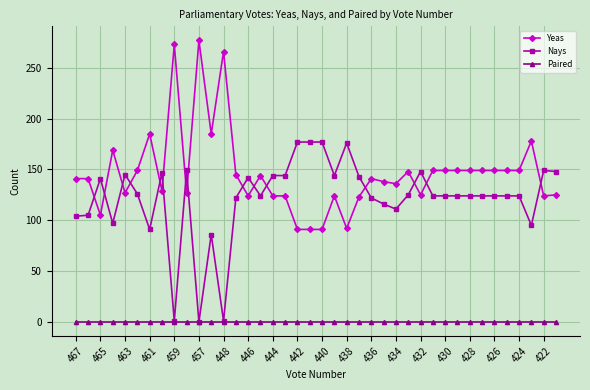

What is the value of the Yeas point at the 32nd from the left?

149